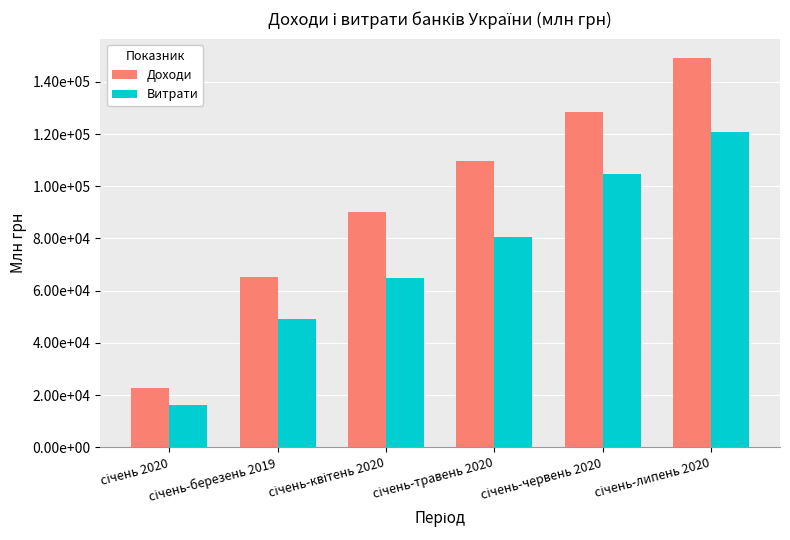

At which category does the chart reach its minimum across all series?

січень 2020